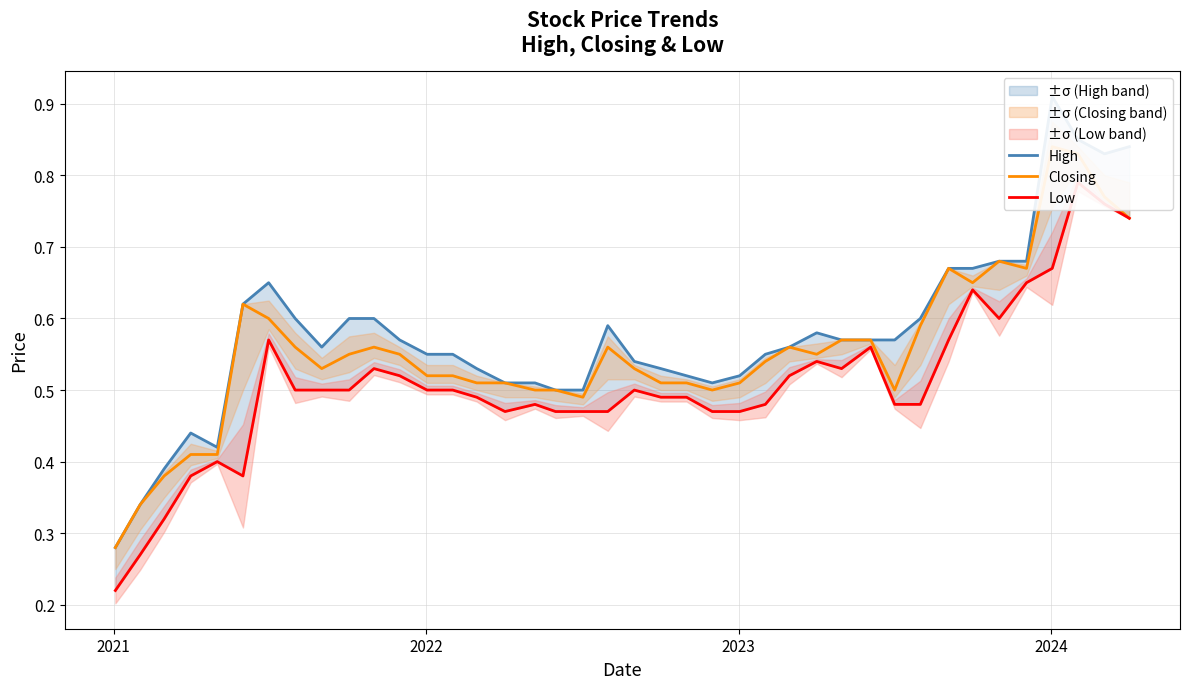

Is it true that High equals 0.6 at 38?

False